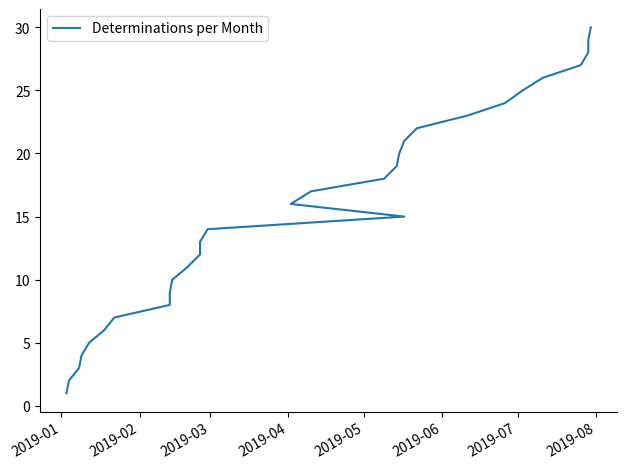

Is this an area chart (filled region under the line)?

No